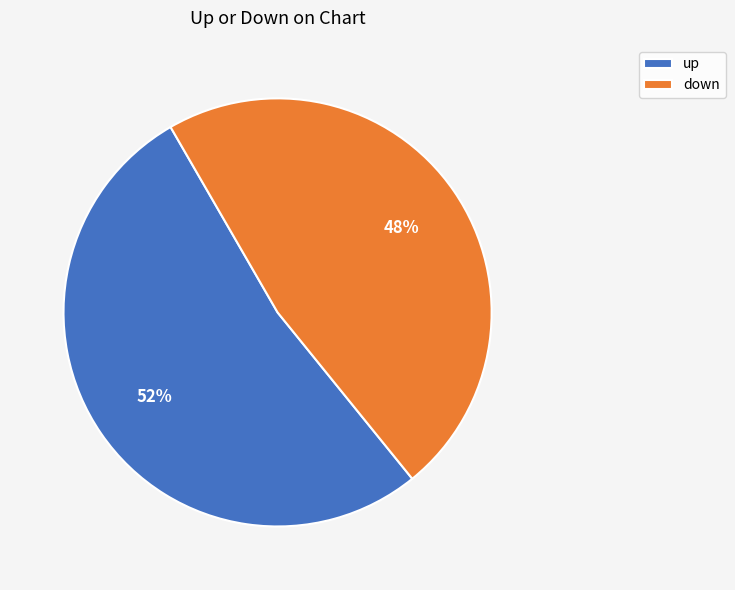

Is there any slice that represents more than half of the pie?

Yes